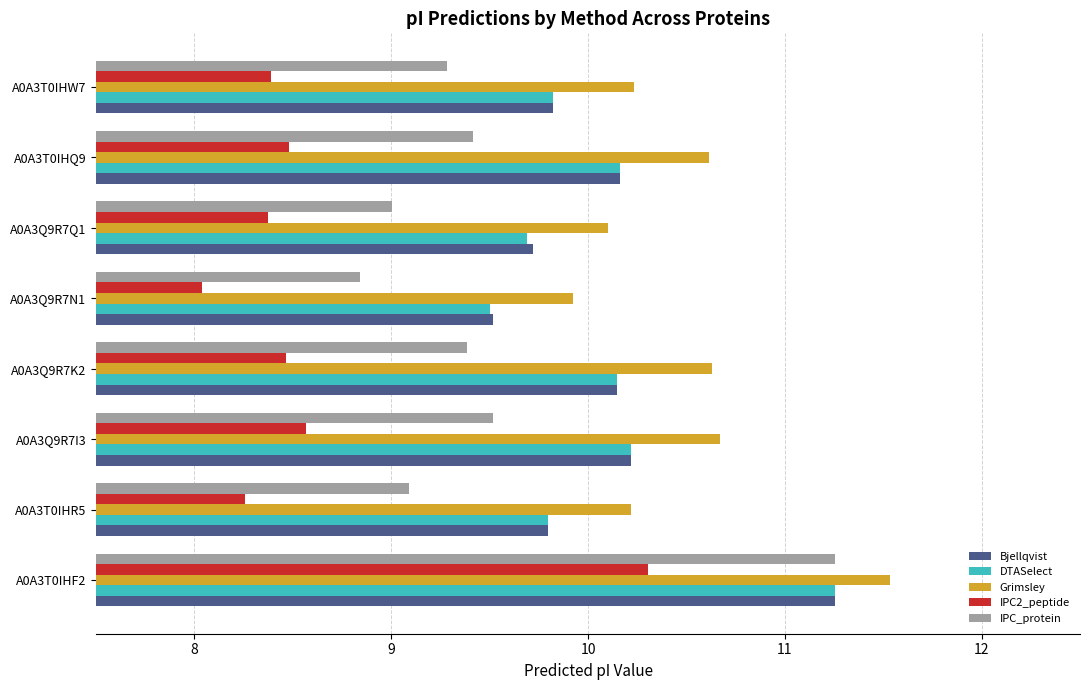

At how many categories does at least one series exceed 10?

7